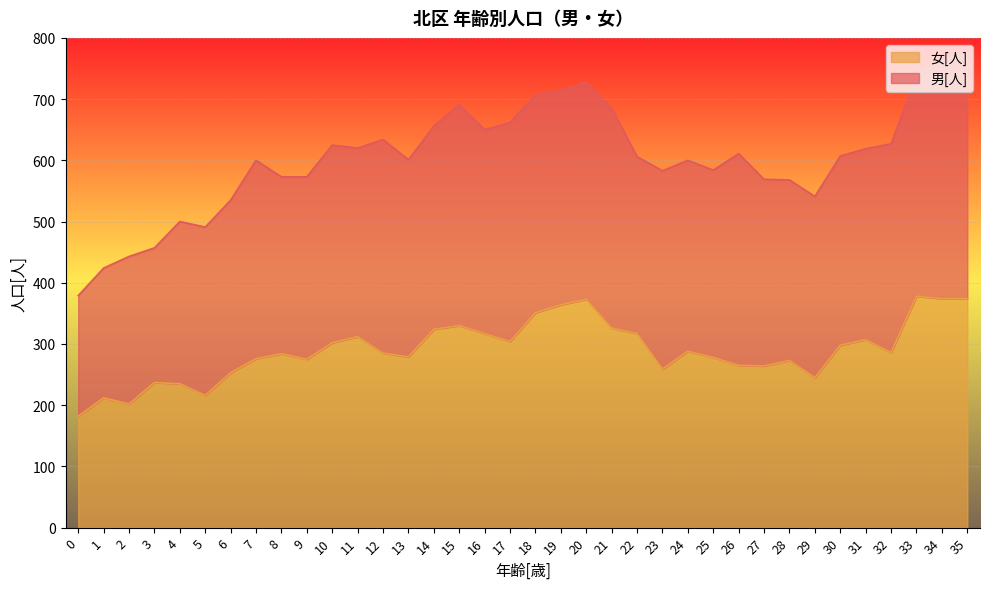

List the labels in order of value, largest first.

33, 34, 35, 20, 19, 18, 15, 21, 14, 16, 22, 11, 31, 17, 10, 30, 24, 32, 12, 8, 13, 25, 7, 9, 28, 26, 27, 23, 6, 29, 3, 4, 5, 1, 2, 0